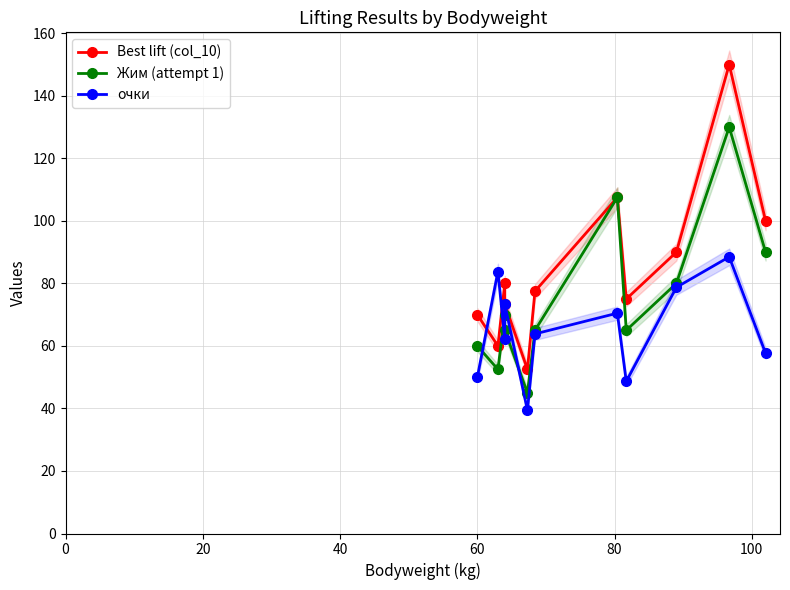

How many interior local peaks does the очки series have?

4